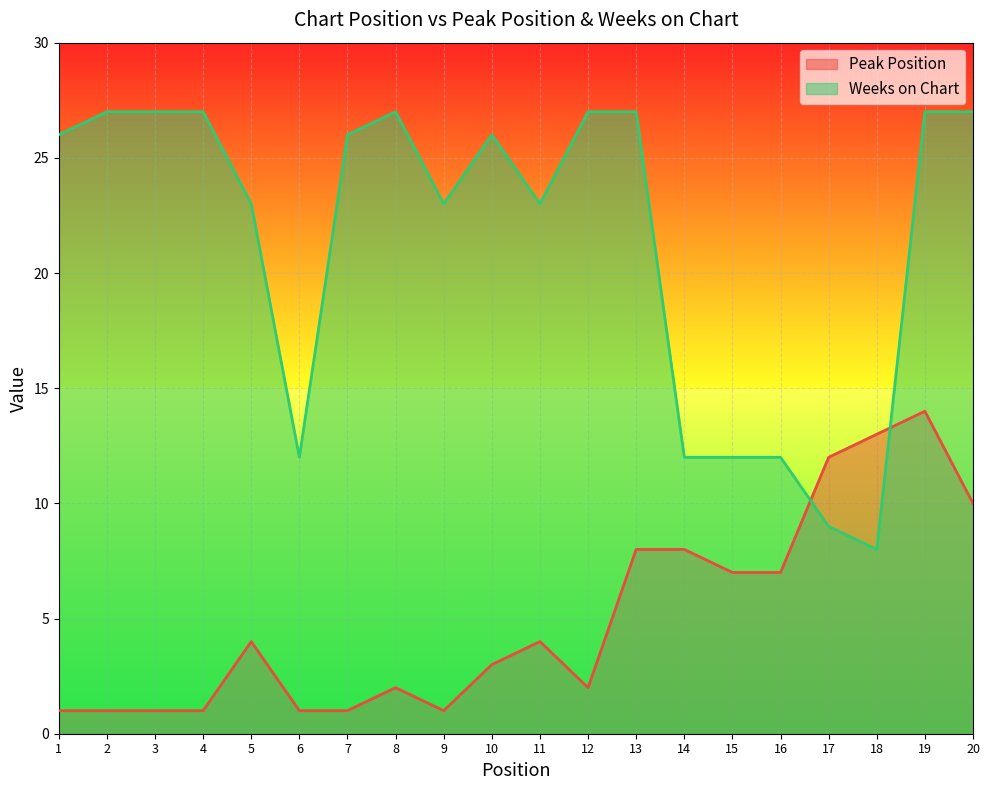

Is the value of Peak Position at 2 greater than the value of Weeks on Chart at 11?

No